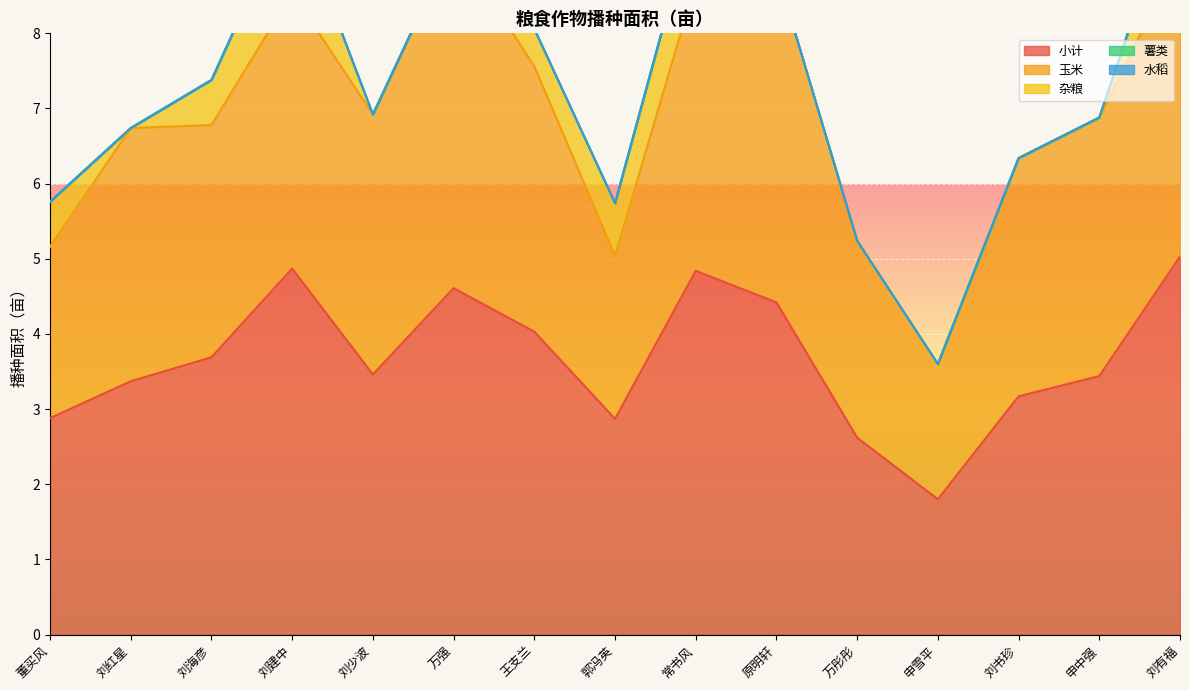

Is the value of 小计 at 原明轩 greater than the value of 玉米 at 万彤彤?

Yes